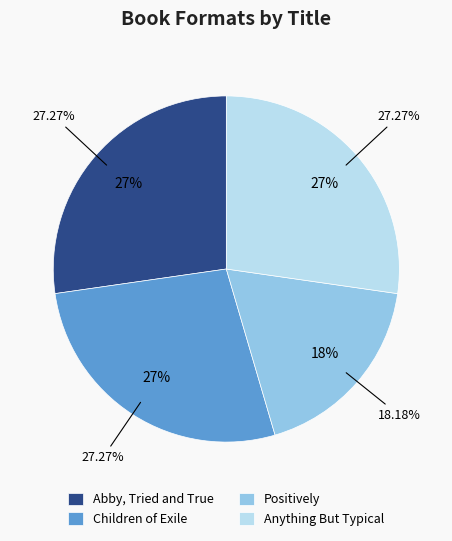

Approximately how many times larger is the value at Positively compared to Children of Exile?

0.7